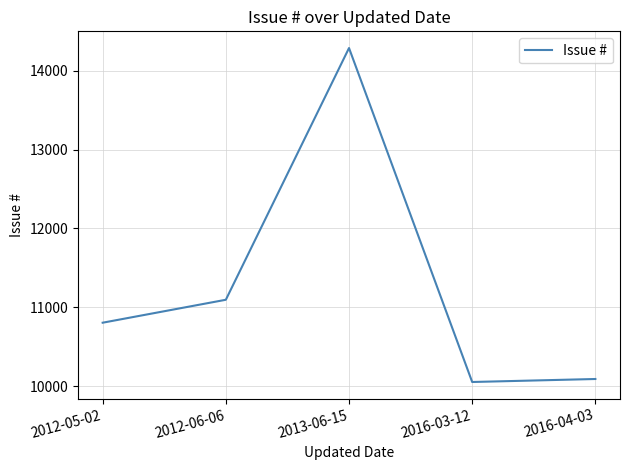

The value at 2016-03-12 is 10052. True or false?

True